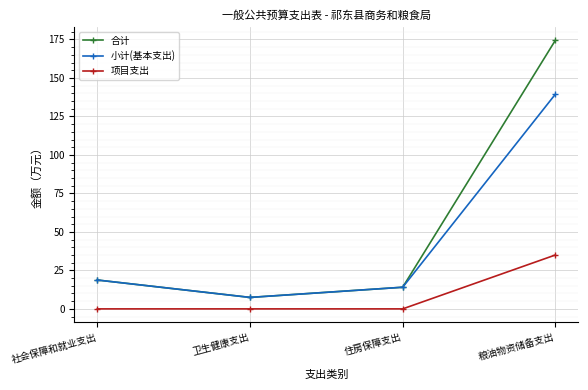

What is the difference between the second highest and minimum values in the 小计(基本支出) series?

11.3